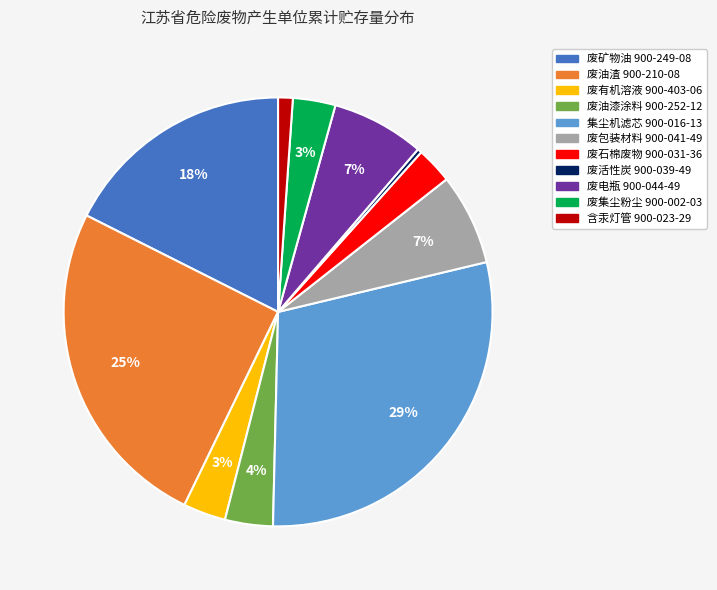

The 废矿物油 900-249-08 slice represents 8% of the pie. True or false?

False